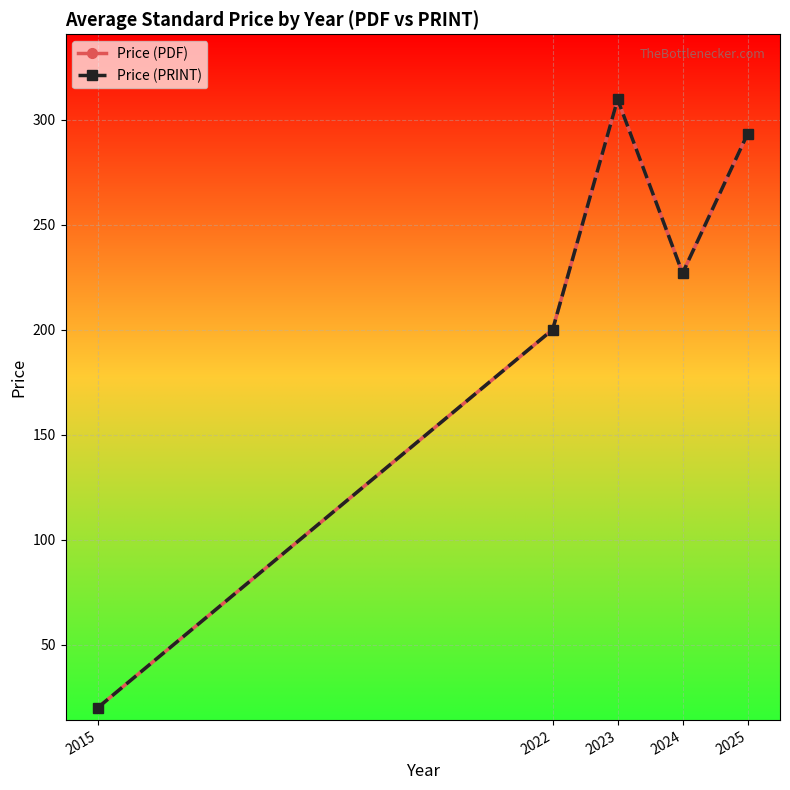

Is this an area chart (filled region under the line)?

No